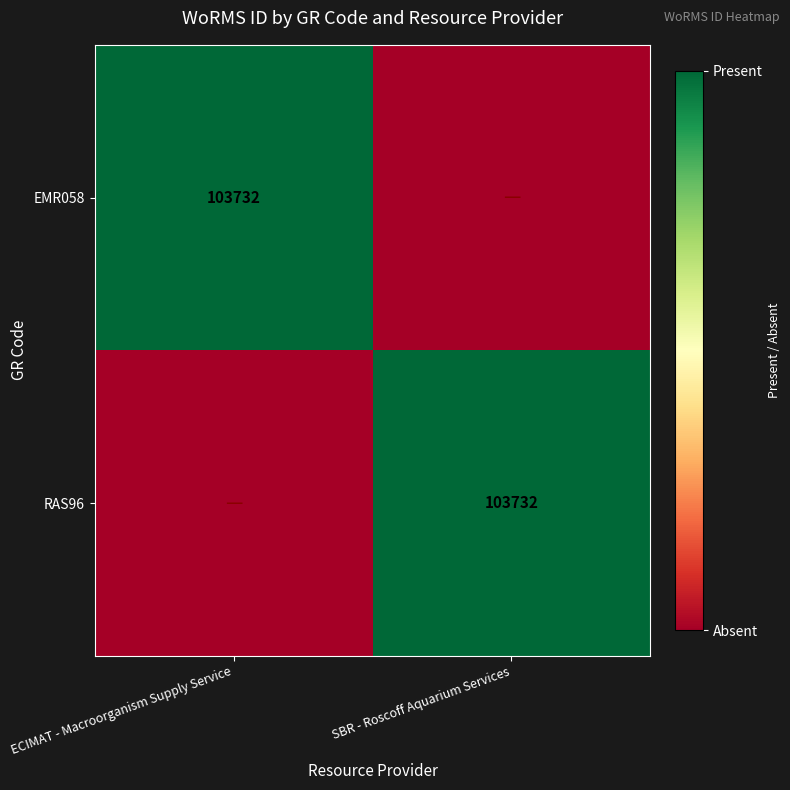

True or false: EMR058 has a value of 103732 at ECIMAT - Macroorganism Supply Service.

True